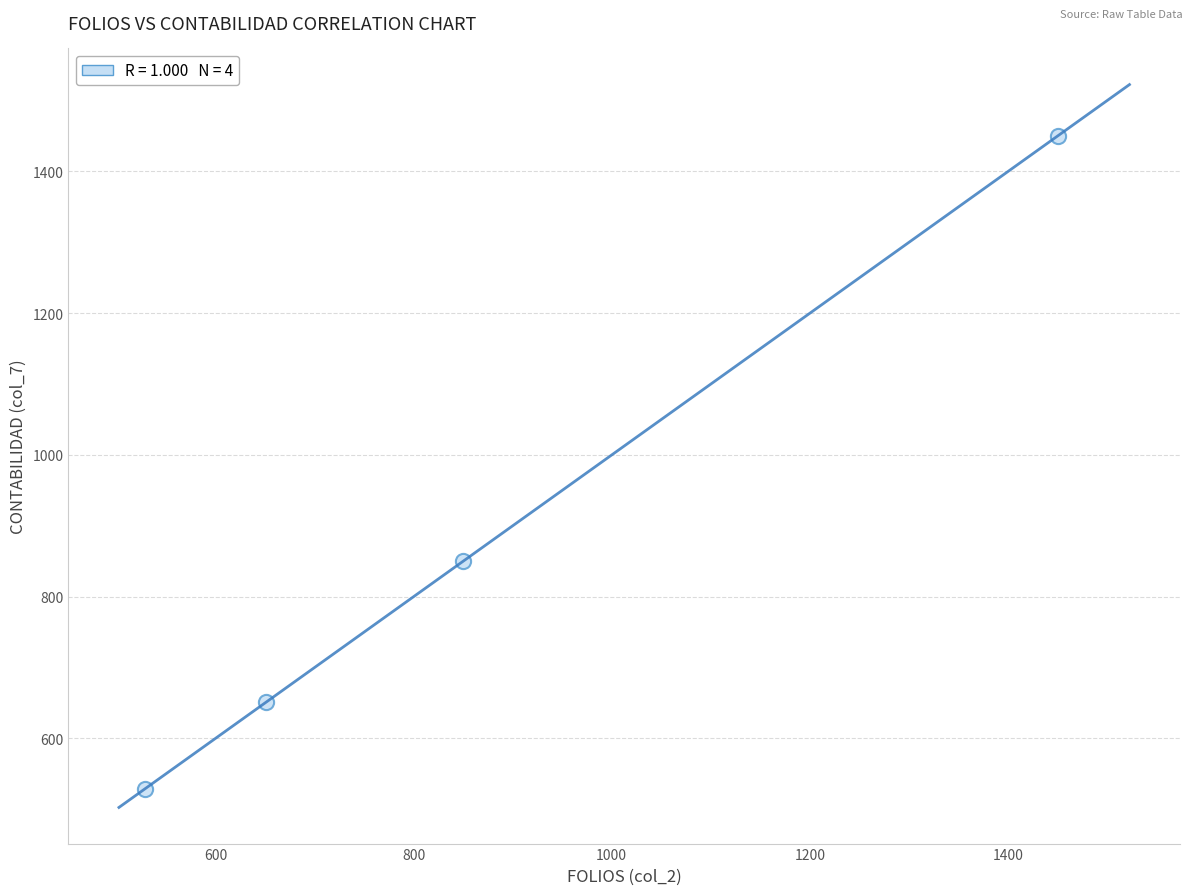

What Y value in the scatter plot is closest to 989?

850.0